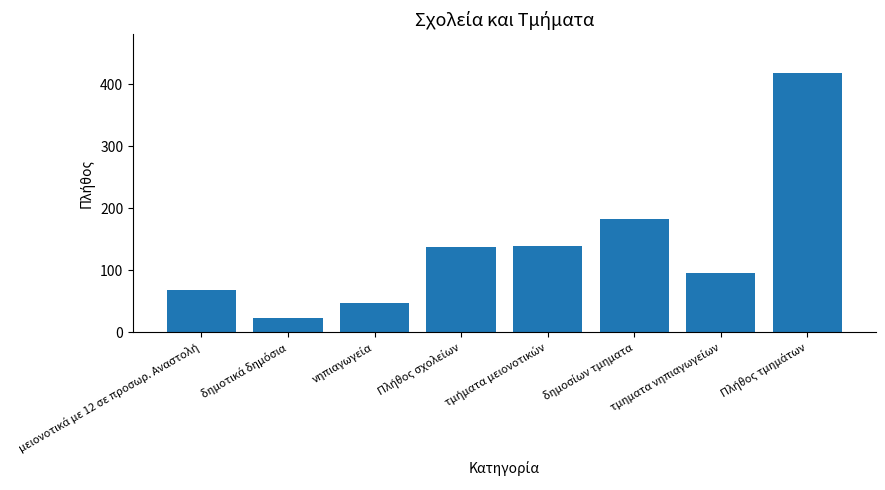

What is the minimum value shown in the chart?

23